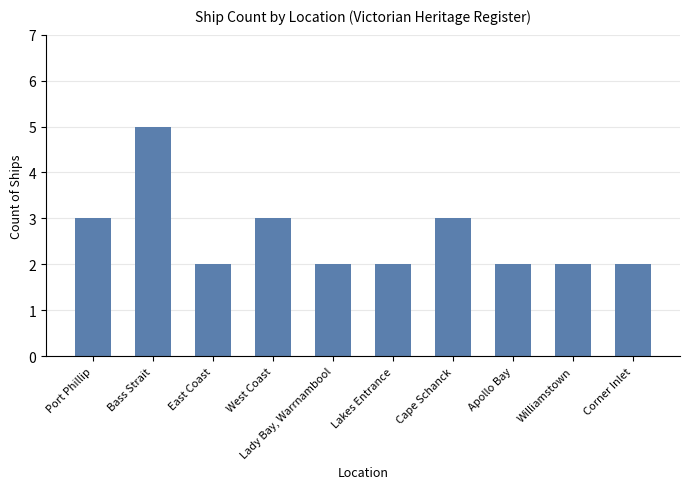

What is the value of the 6th bar from the left?

2